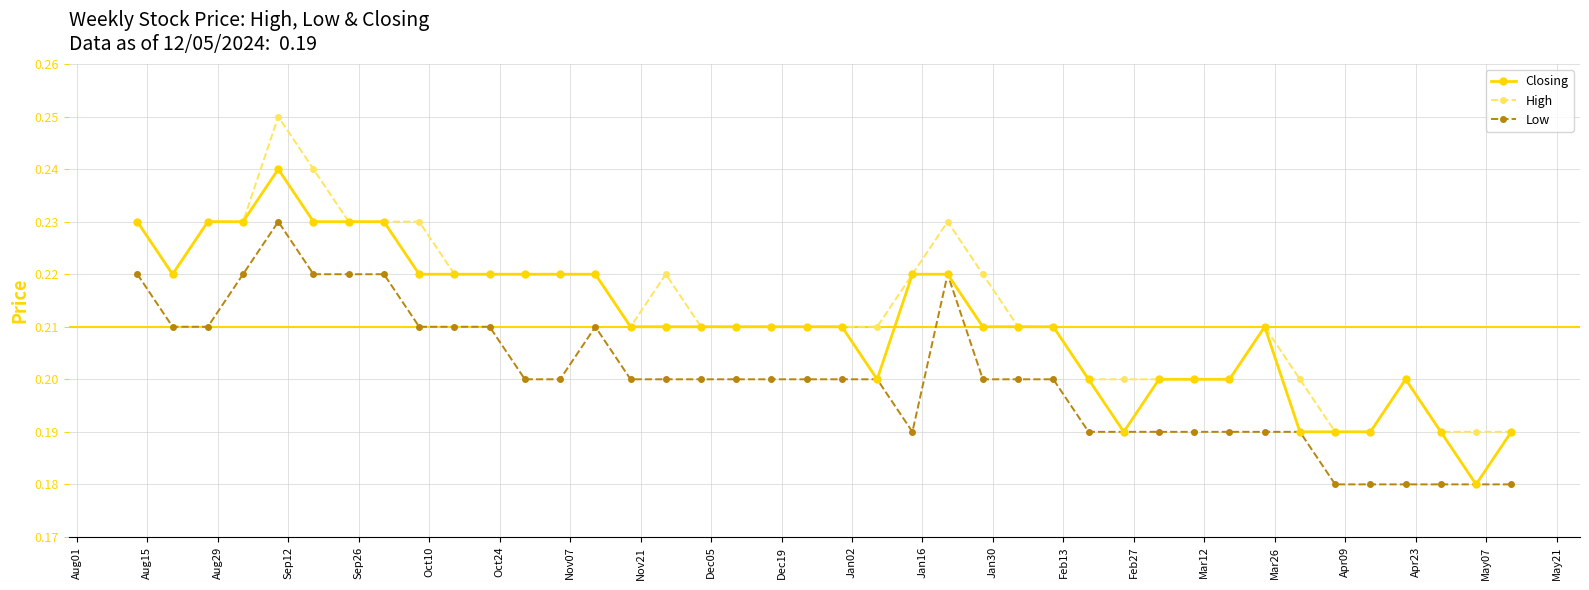

How many series are shown in this chart?

3